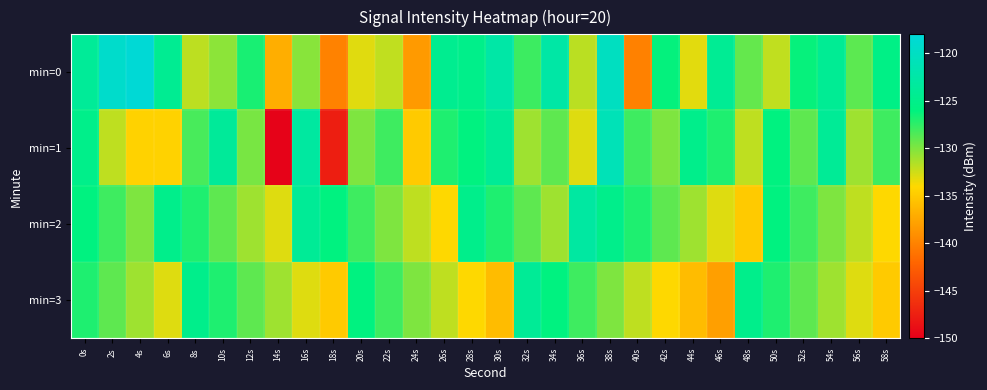

What is the maximum value shown in the chart?

-118.3